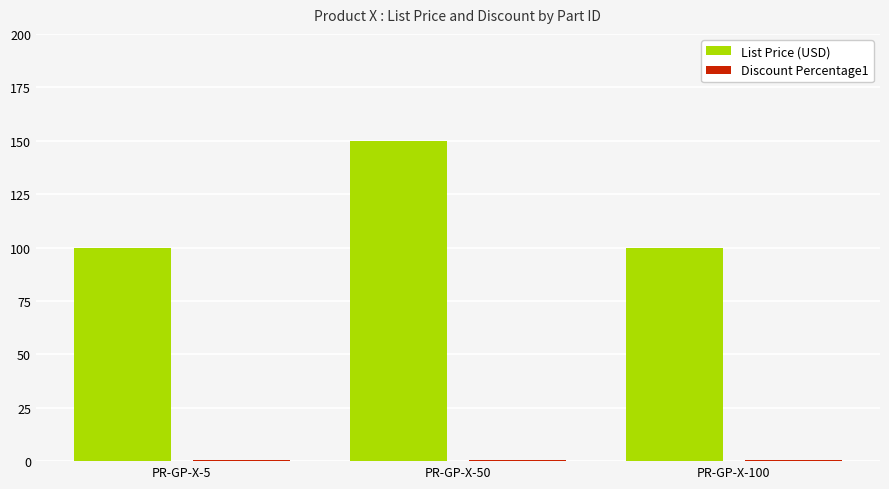

True or false: List Price (USD) has a value of 73.3 at PR-GP-X-50.

False